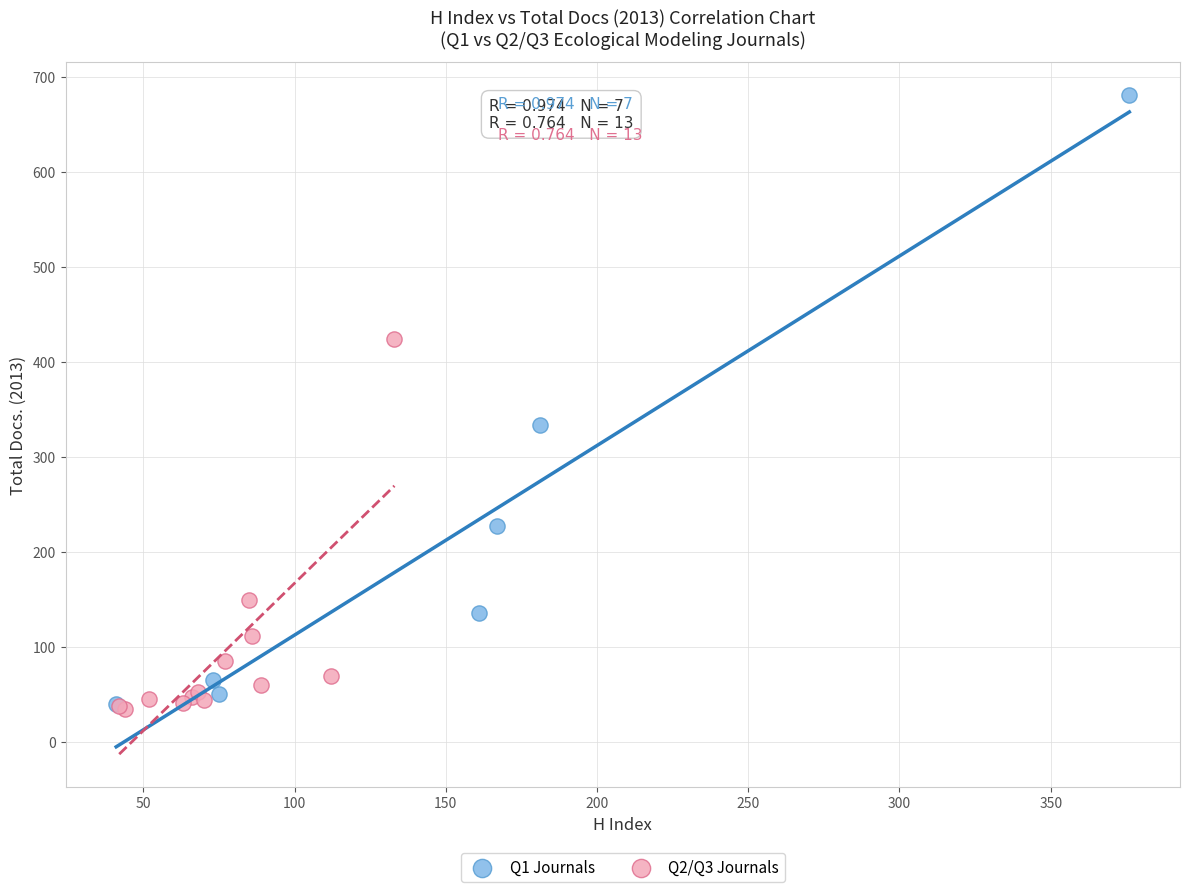

Which series reaches the maximum Y coordinate?

Q1 Journals